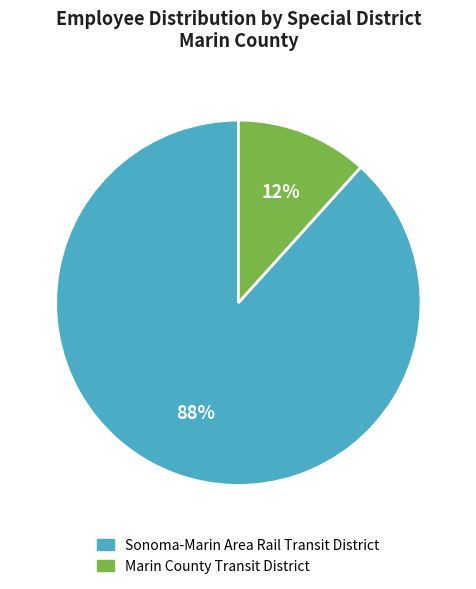

To the nearest percent, what is the combined percentage of Sonoma-Marin Area Rail Transit District and Marin County Transit District?

100%